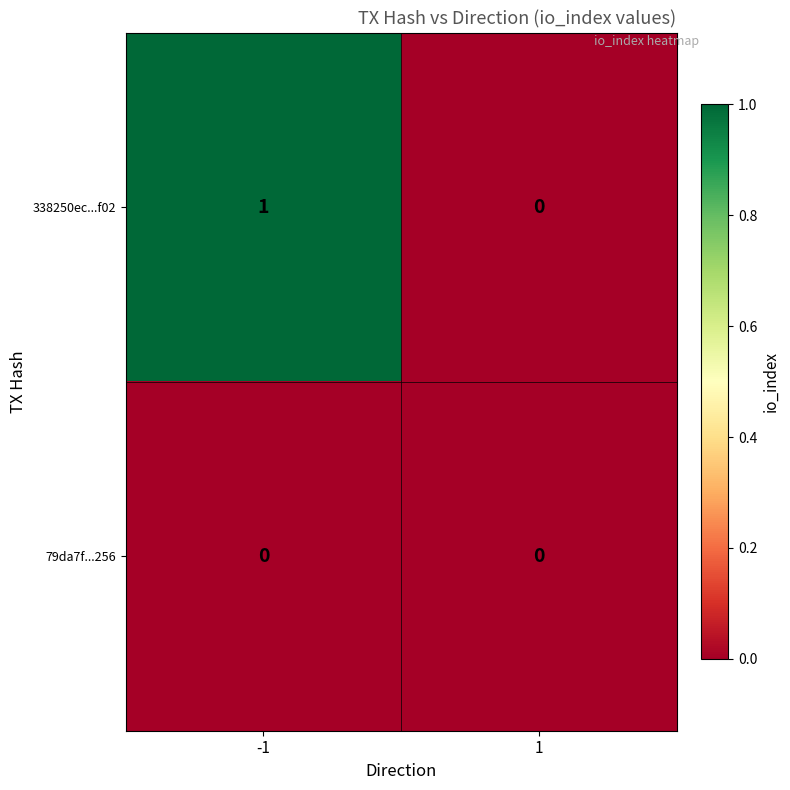

Reading right to left, list all the values displayed in this chart.

338250ec...f02: 1=0	-1=1
79da7f...256: 1=0	-1=0